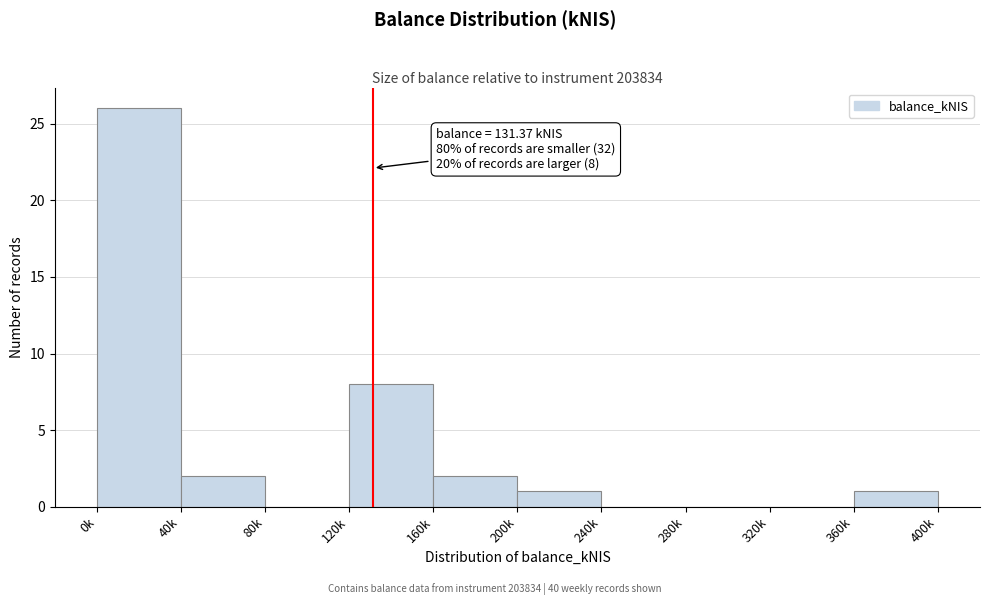

Reading left to right, extract all data points from this chart.

0k=26	40k=2	80k=0	120k=8	160k=2	200k=1	240k=0	280k=0	320k=0	360k=1